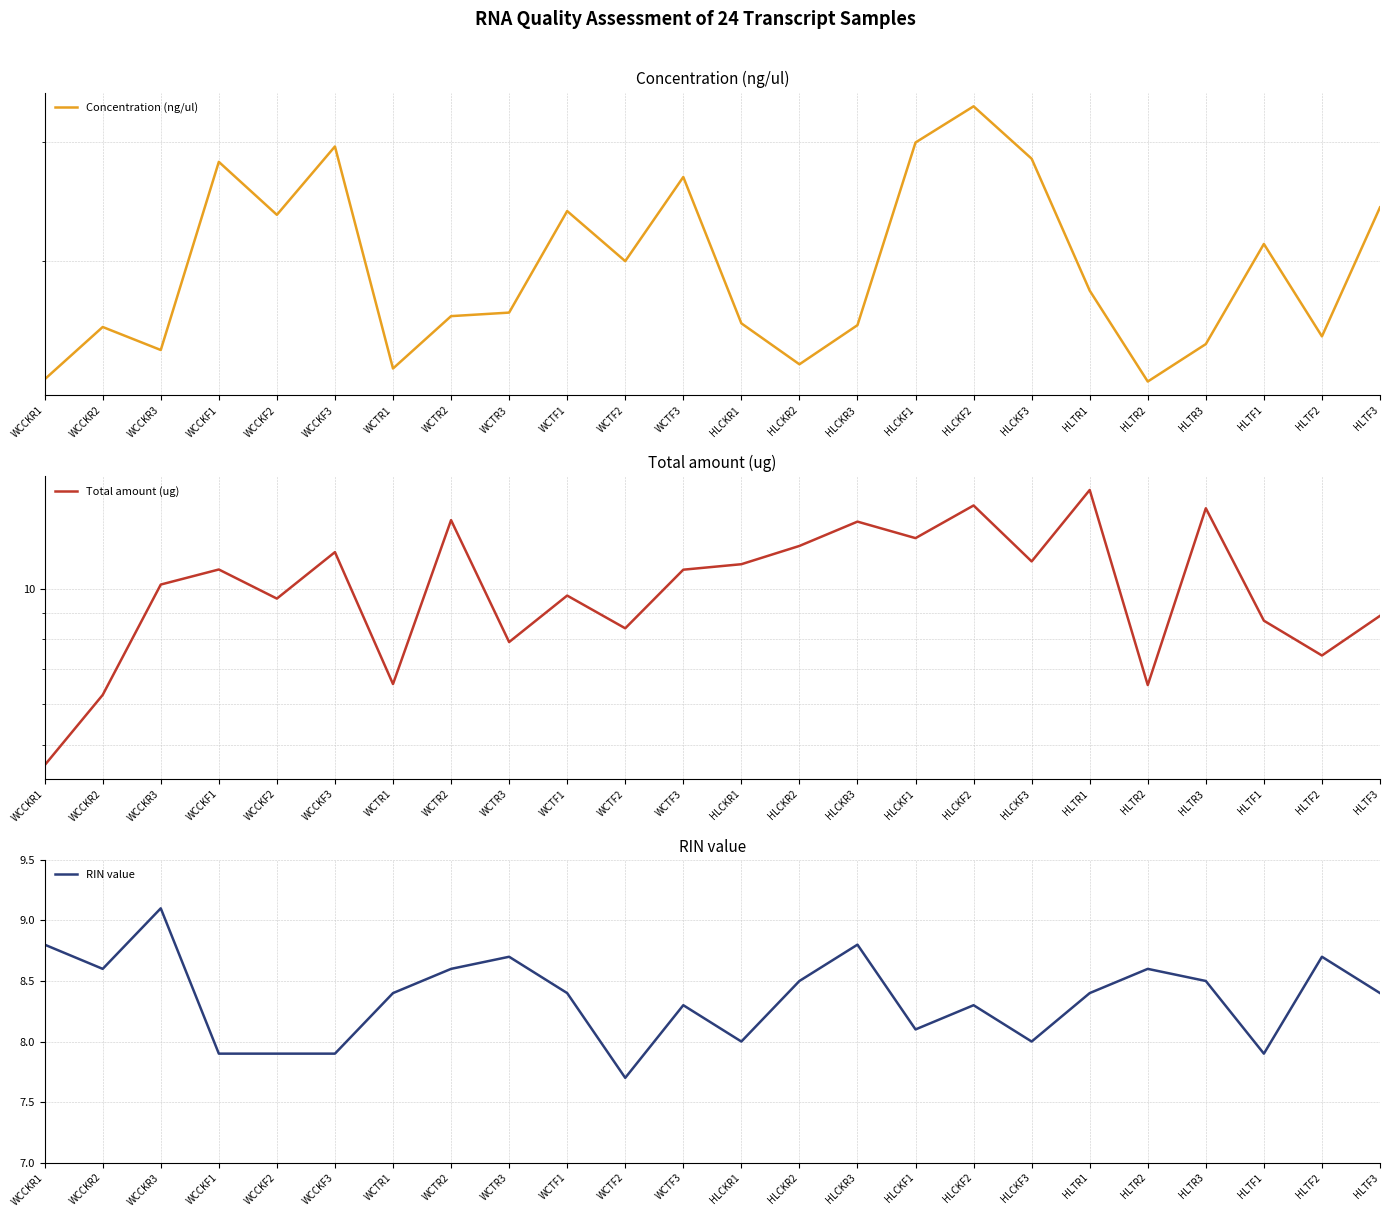

What are all the series names shown in the legend?

Concentration (ng/ul), Total amount (ug), RIN value